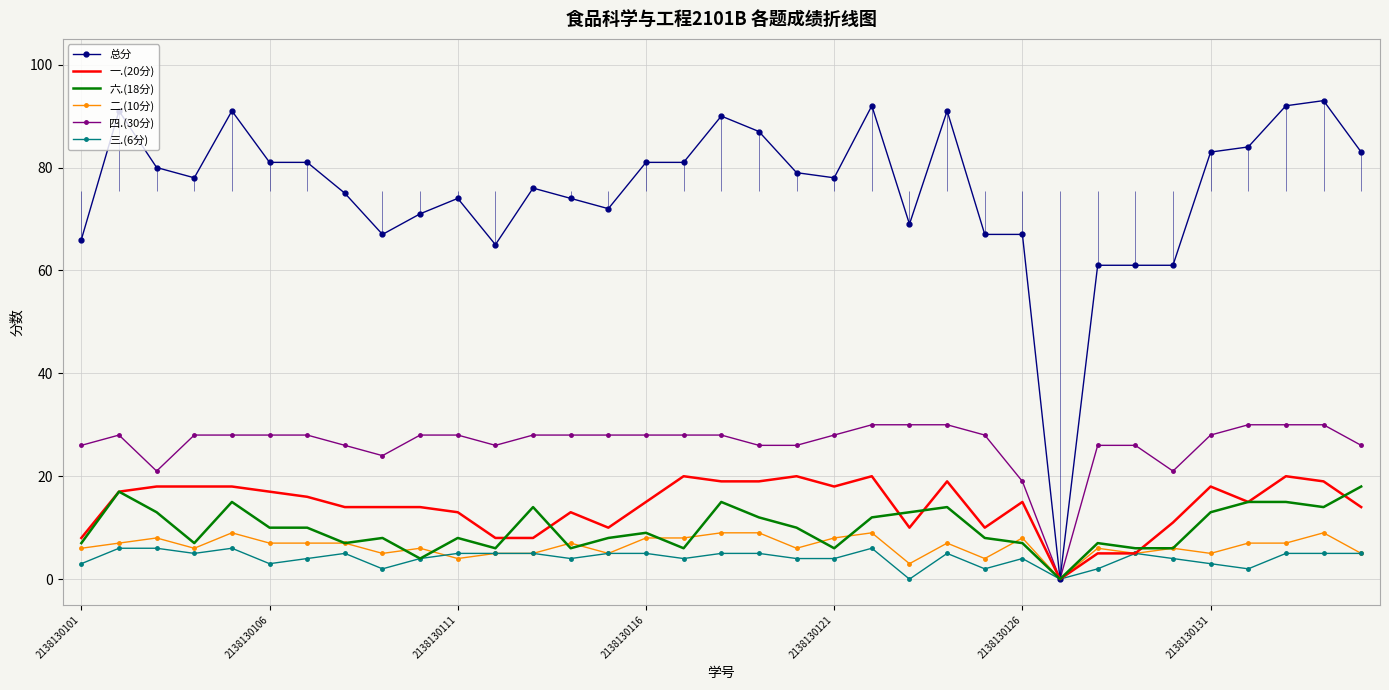

At which category does 一.(20分) reach its first local valley?

14